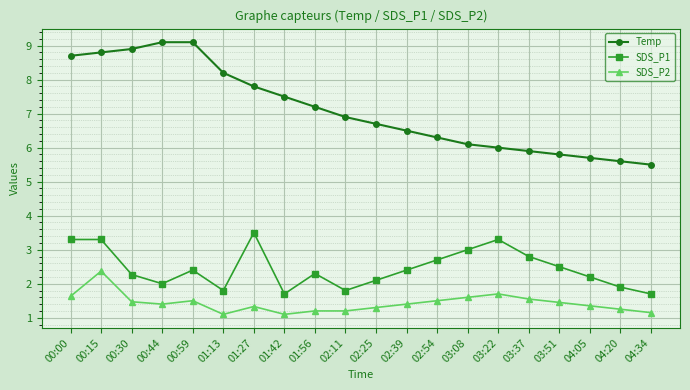

What is the greatest value displayed?

9.1